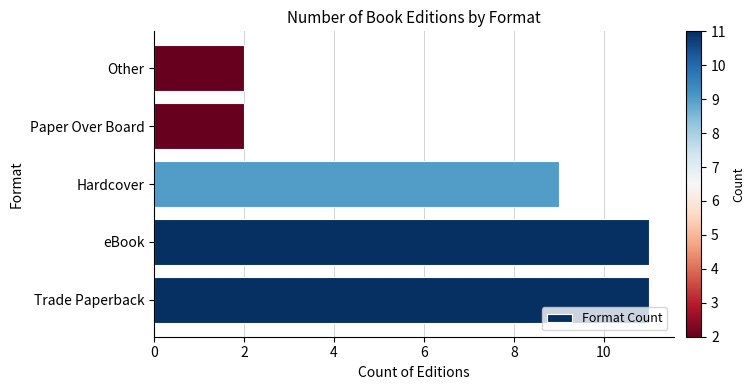

What is the average value?

7